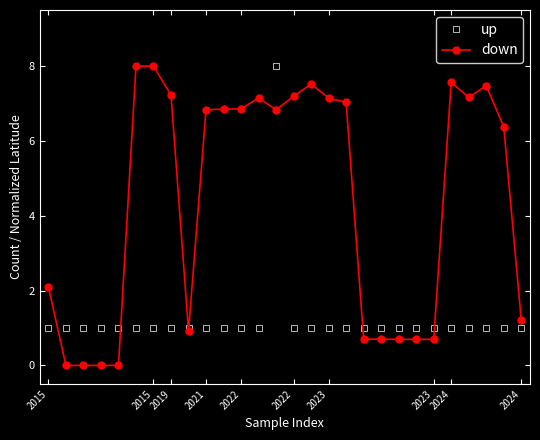

Which series has the largest total across all categories?

down